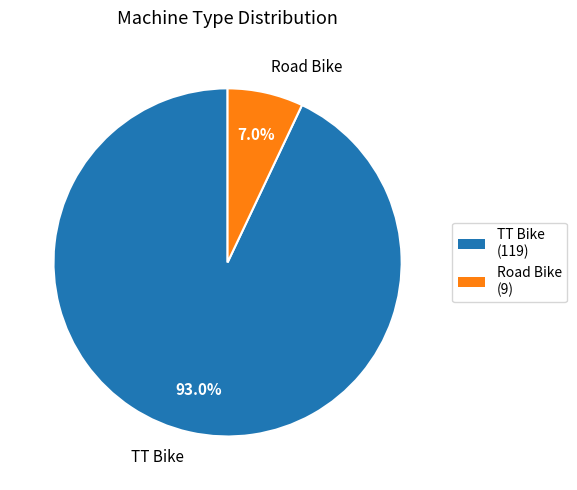

What percentage is the Road Bike slice, to the nearest percent?

7%